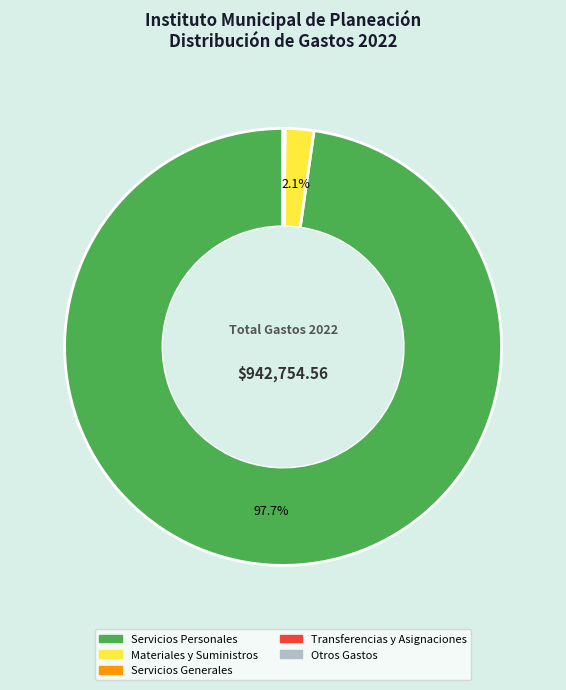

What is the largest slice in the pie chart?

Servicios Personales